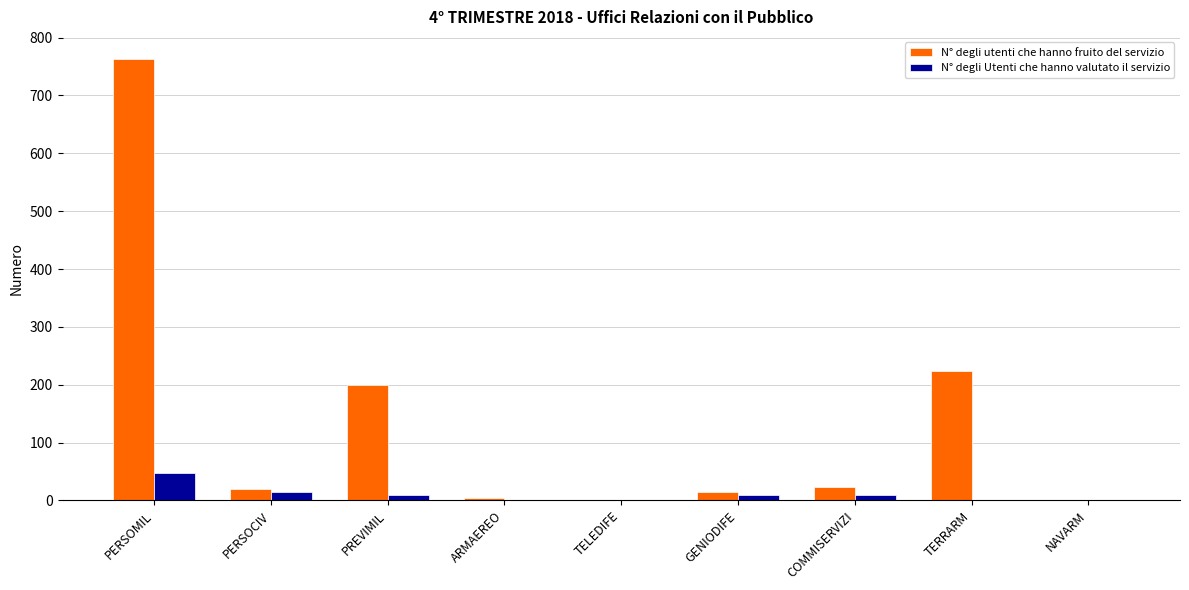

Is the value of N° degli utenti che hanno fruito del servizio at PERSOMIL greater than the value of N° degli Utenti che hanno valutato il servizio at TELEDIFE?

Yes